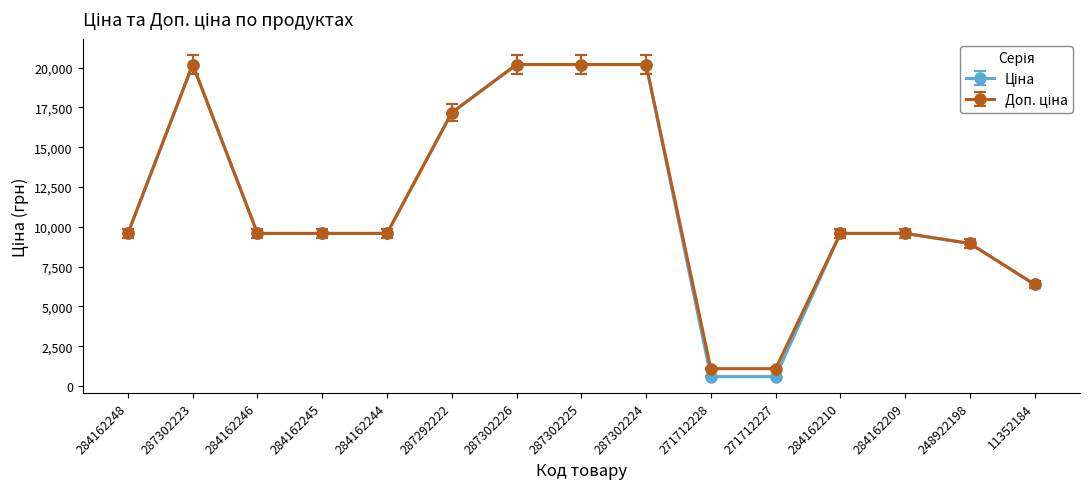

What is the total value across all series at 284162209?

19170.8